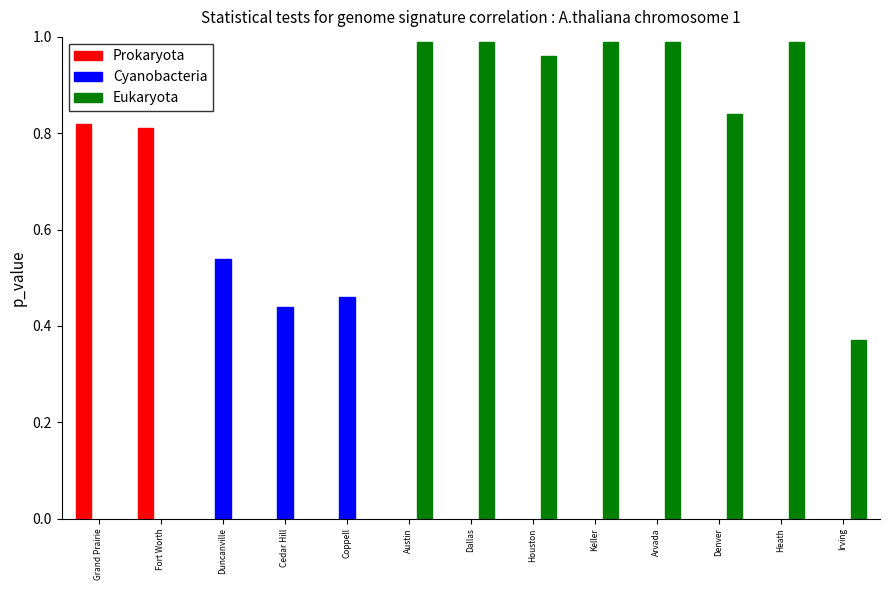

What are all the series names shown in the legend?

Prokaryota, Cyanobacteria, Eukaryota